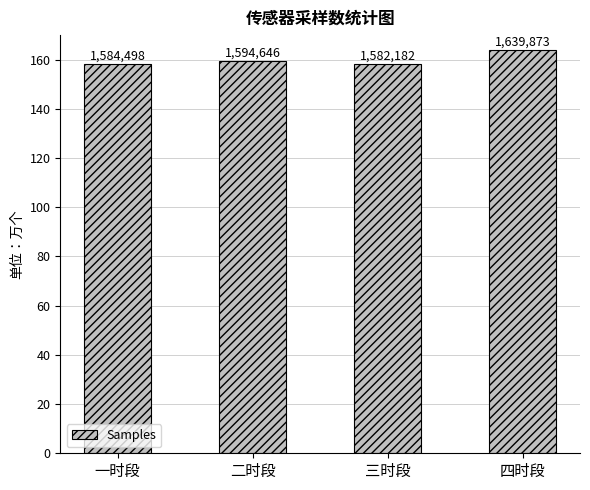

Are the bars horizontal?

No